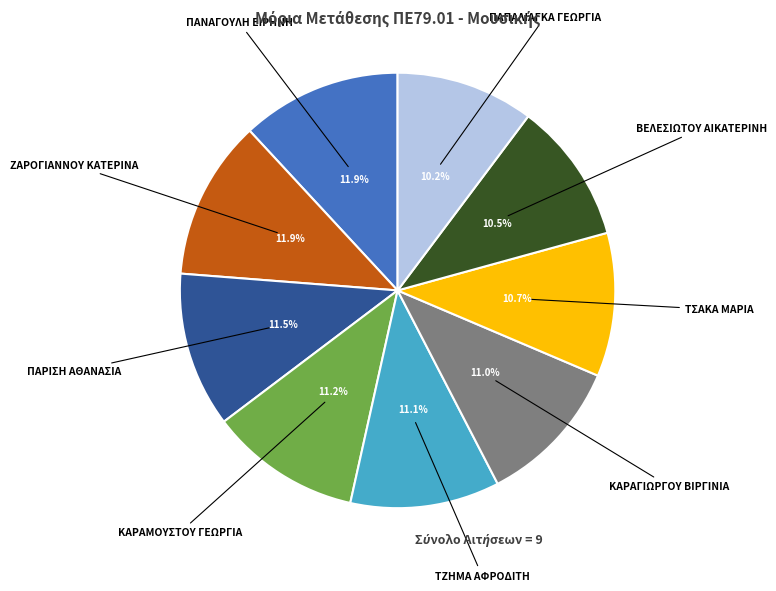

Does any single category account for the majority?

No